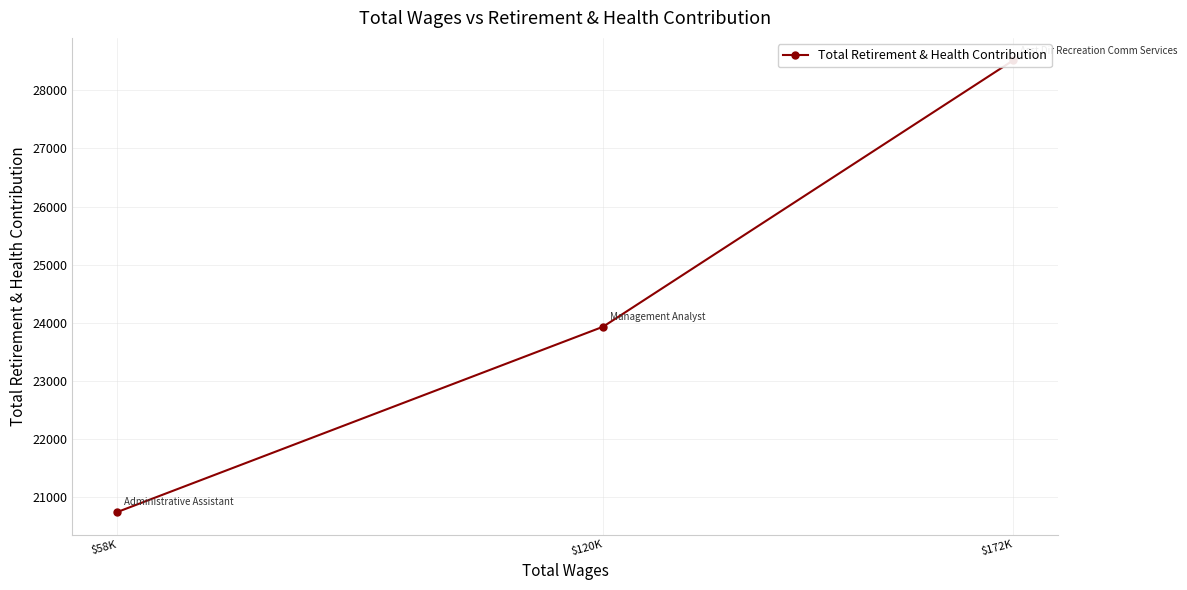

What is the average value?

24397